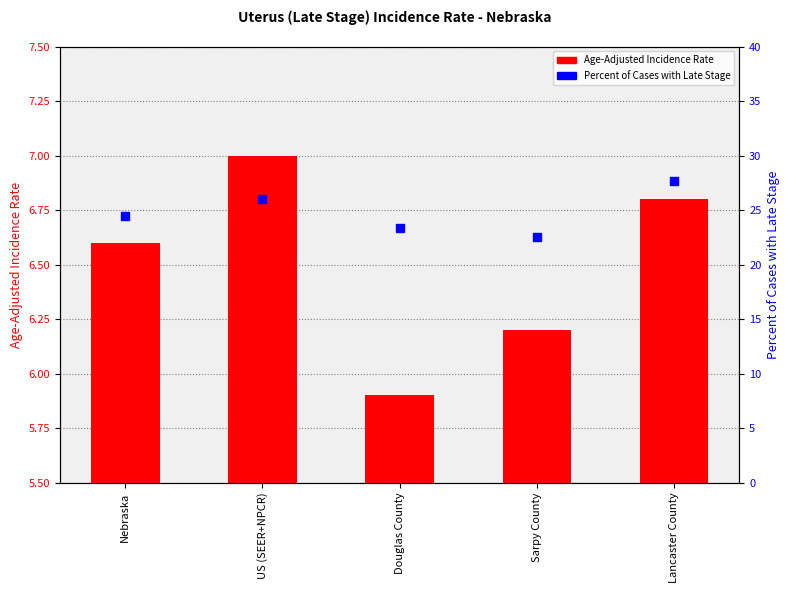

What are all the series names shown in the legend?

Age-Adjusted Incidence Rate, Percent of Cases with Late Stage